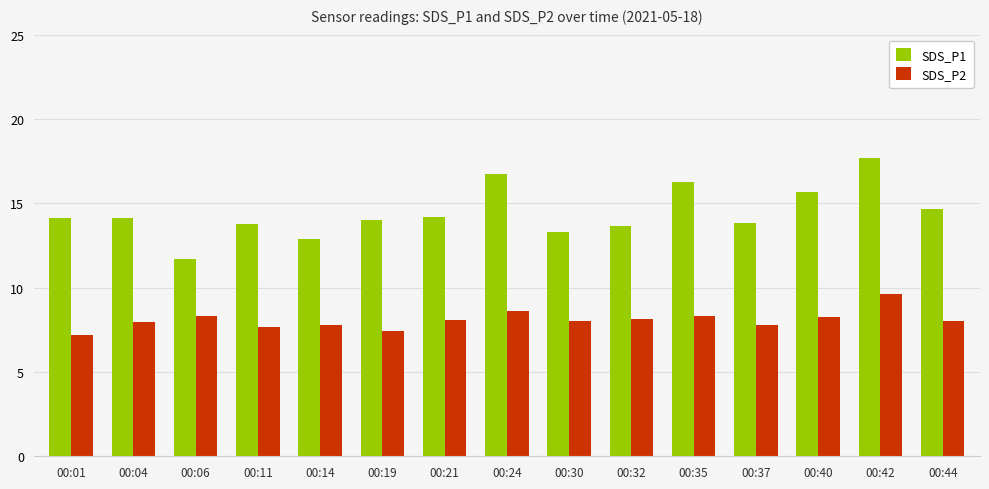

What is the total value across all series at 00:04?

22.1